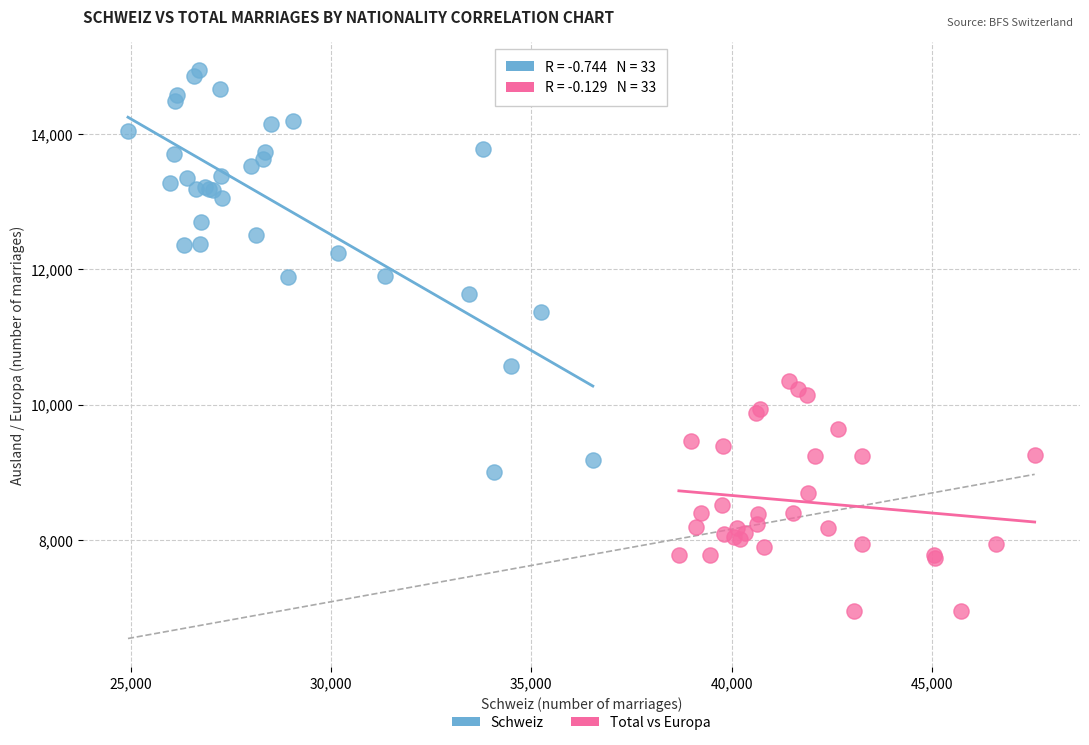

Which series has the widest spread of Y values?

Schweiz